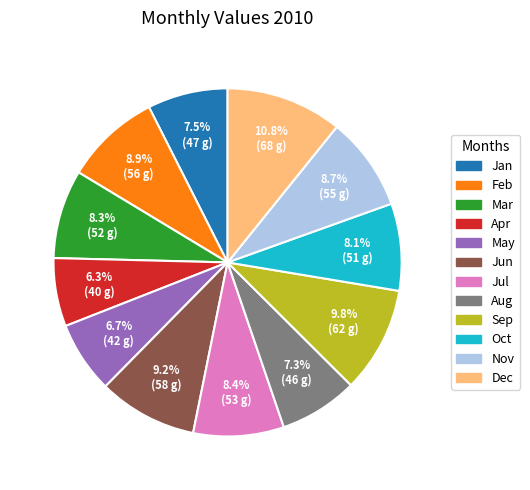

Which category has the biggest portion of the pie?

Dec